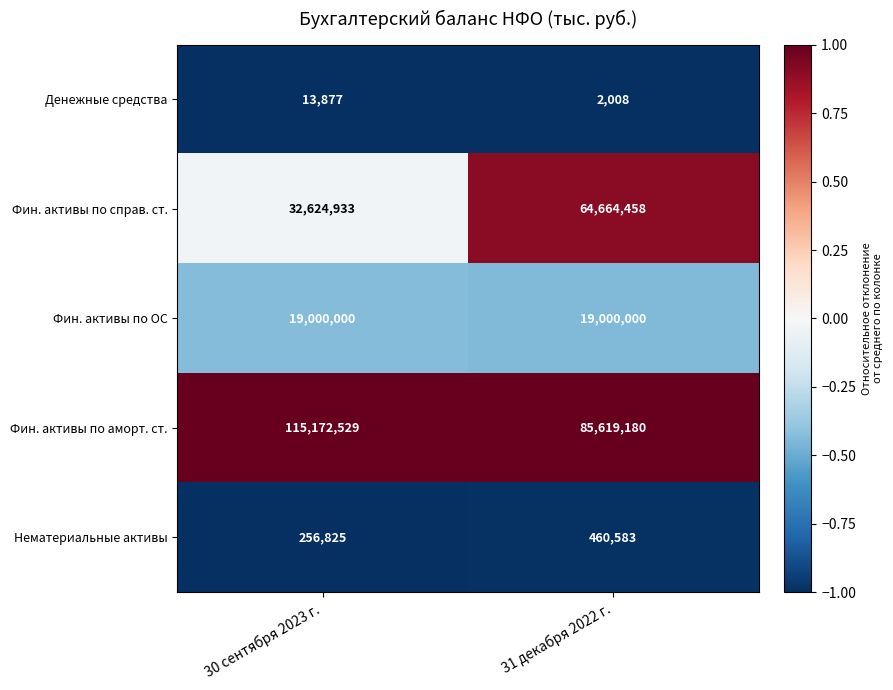

Reading left to right, what are all the values shown in this chart?

Денежные средства: 30 сентября 2023 г.=13877	31 декабря 2022 г.=2008
Фин. активы по справ. ст.: 30 сентября 2023 г.=32624933	31 декабря 2022 г.=64664458
Фин. активы по ОС: 30 сентября 2023 г.=19000000	31 декабря 2022 г.=19000000
Фин. активы по аморт. ст.: 30 сентября 2023 г.=115172529	31 декабря 2022 г.=85619180
Нематериальные активы: 30 сентября 2023 г.=256825	31 декабря 2022 г.=460583